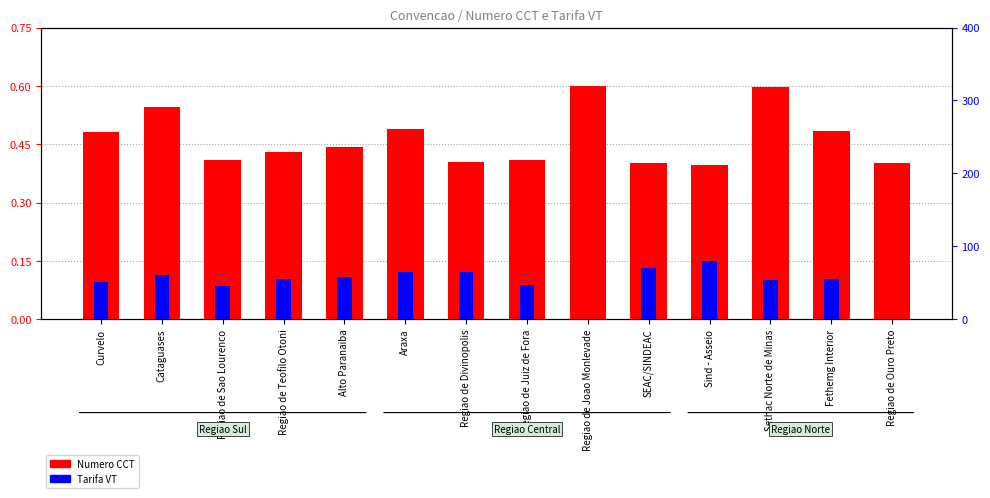

Reading left to right, what are all the values shown in this chart?

Numero CCT: Curvelo=0.5	Cataguases=0.5	Regiao de Sao Lourenco=0.4	Regiao de Teofilo Otoni=0.4	Alto Paranaiba=0.4	Araxa=0.5	Regiao de Divinopolis=0.4	Regiao de Juiz de Fora=0.4	Regiao de Joao Monlevade=0.6	SEAC/SINDEAC=0.4	Sind - Asseio=0.4	Sethac Norte de Minas=0.6	Fethemg Interior=0.5	Regiao de Ouro Preto=0.4
Tarifa VT: Curvelo=0.1	Cataguases=0.1	Regiao de Sao Lourenco=0.1	Regiao de Teofilo Otoni=0.1	Alto Paranaiba=0.1	Araxa=0.1	Regiao de Divinopolis=0.1	Regiao de Juiz de Fora=0.1	Regiao de Joao Monlevade=0.0	SEAC/SINDEAC=0.1	Sind - Asseio=0.1	Sethac Norte de Minas=0.1	Fethemg Interior=0.1	Regiao de Ouro Preto=0.0